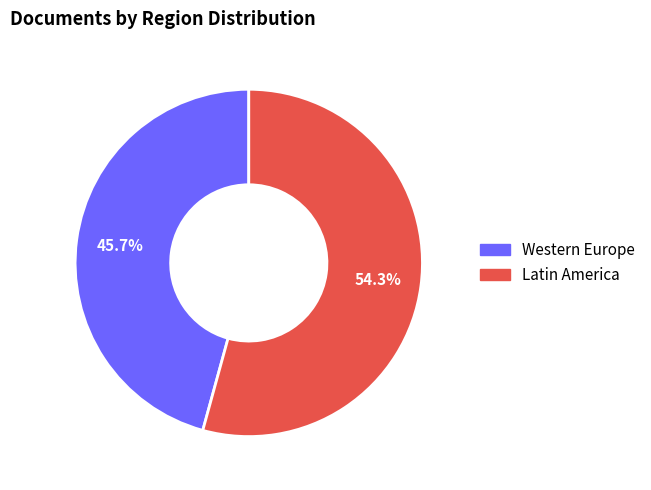

Count the number of slices in the pie.

2